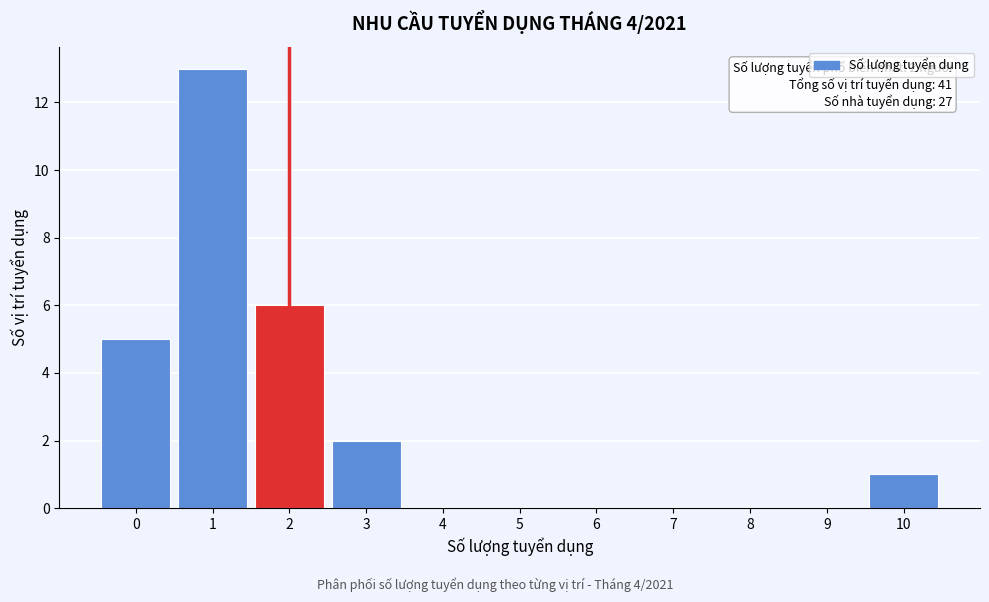

Over which range of the x-axis is the bar tallest?

0.5 to 1.5